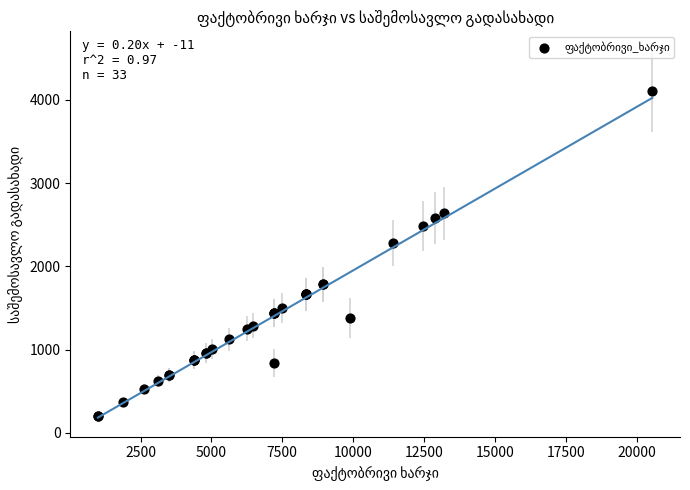

What Y value in the scatter plot is closest to 2155?

2280